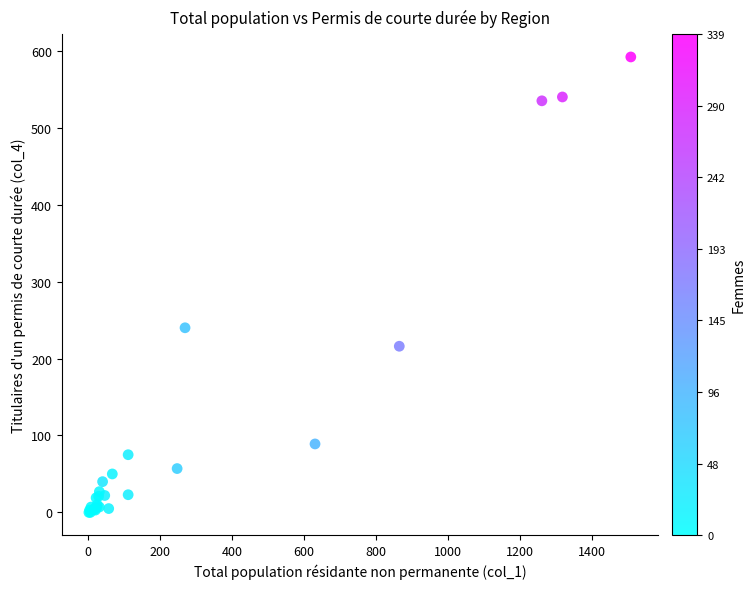

What Y value in the scatter plot is closest to 296?

240